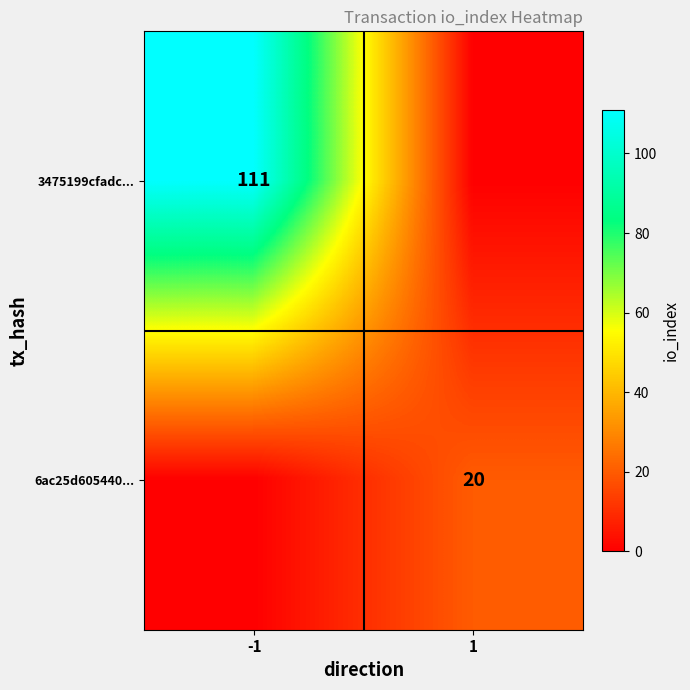

At which category is the sum across all series the highest?

-1